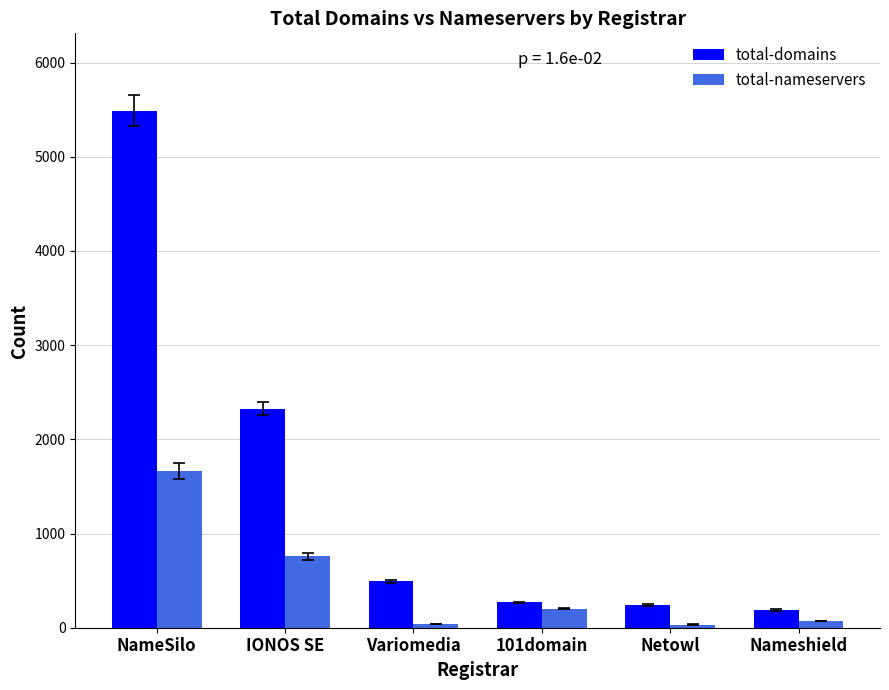

Does the chart contain any negative values?

No